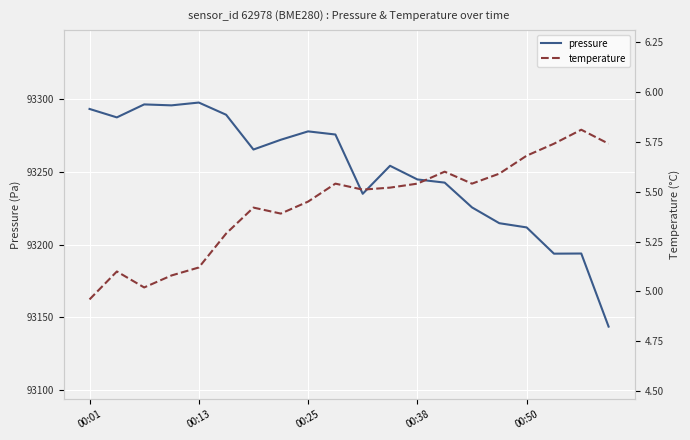

Does the chart display data point markers on the line(s)?

No